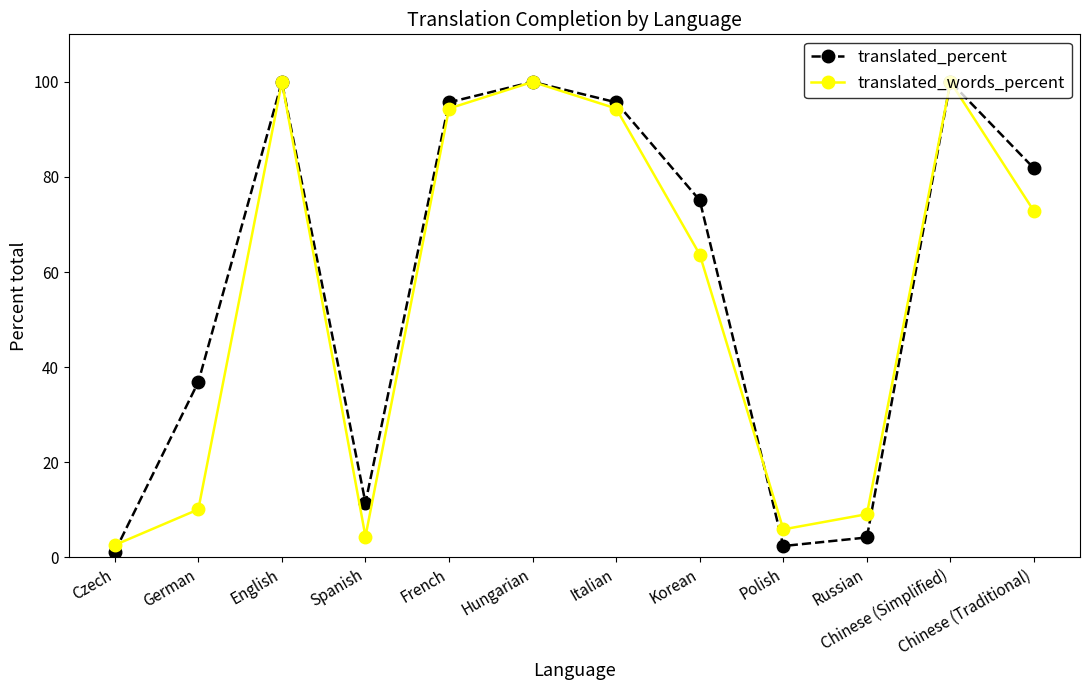

What is the label of the 6th point from the left?

Hungarian